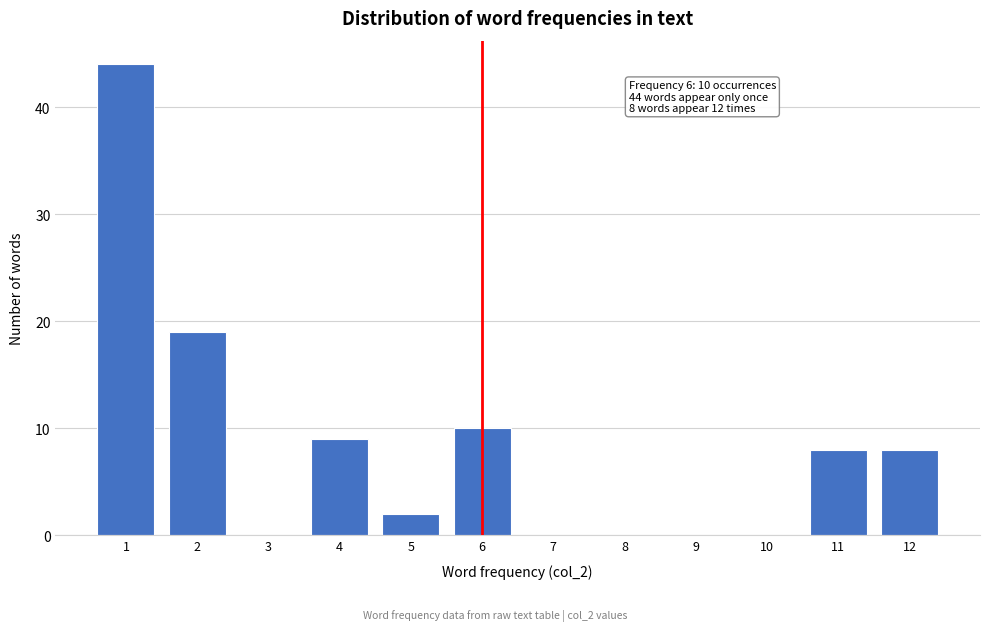

Reading left to right, what are all the values shown in this chart?

1=44	2=19	3=0	4=9	5=2	6=10	7=0	8=0	9=0	10=0	11=8	12=8